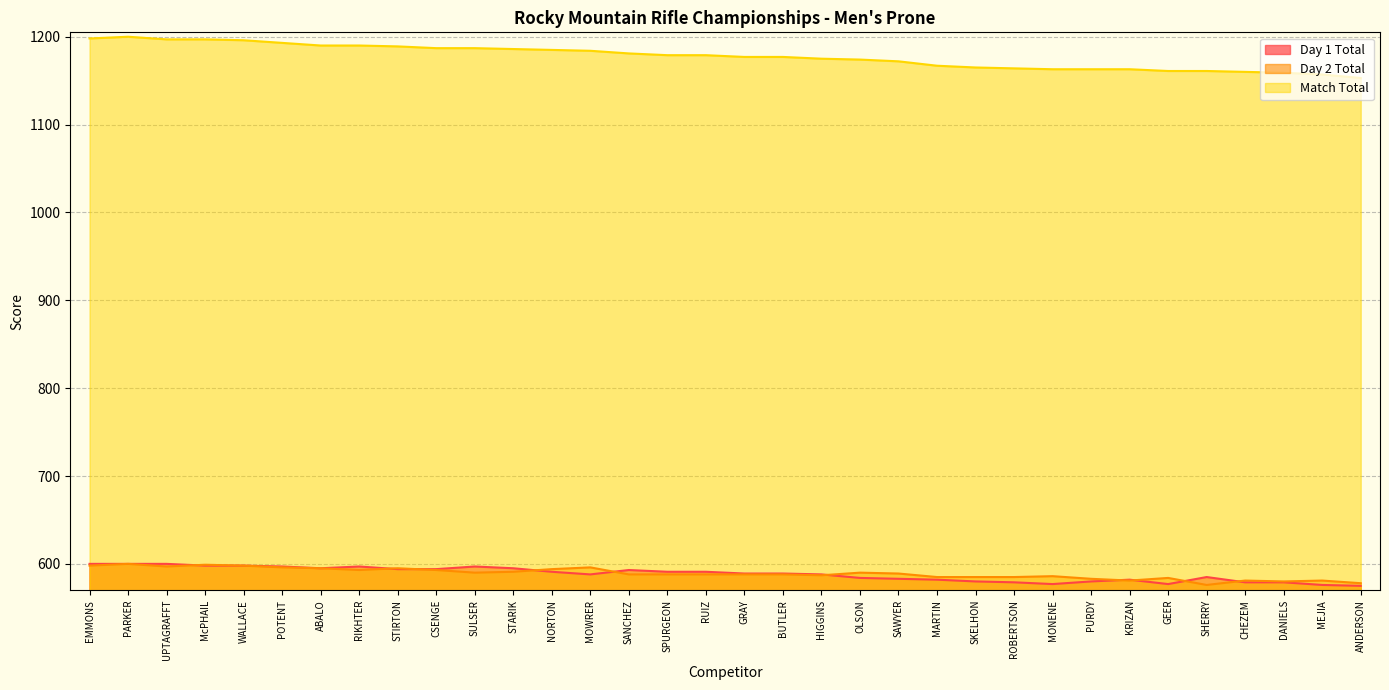

Which series has the largest total across all categories?

Match Total